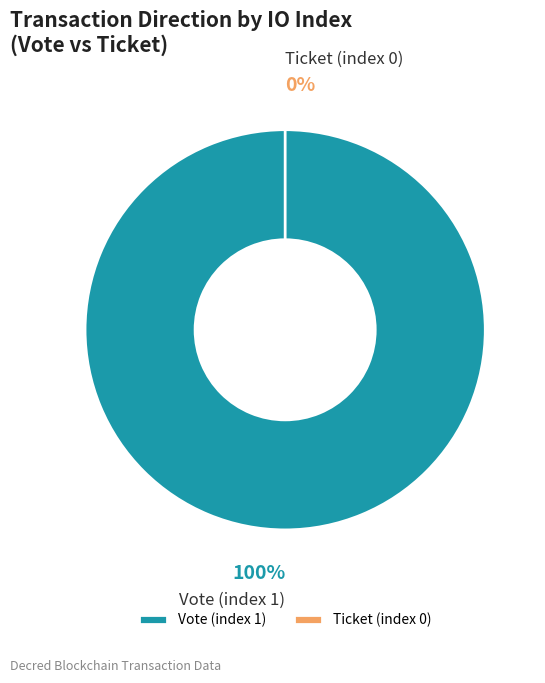

Do Ticket (index 0) and Vote (index 1) together represent more than half of the pie?

Yes